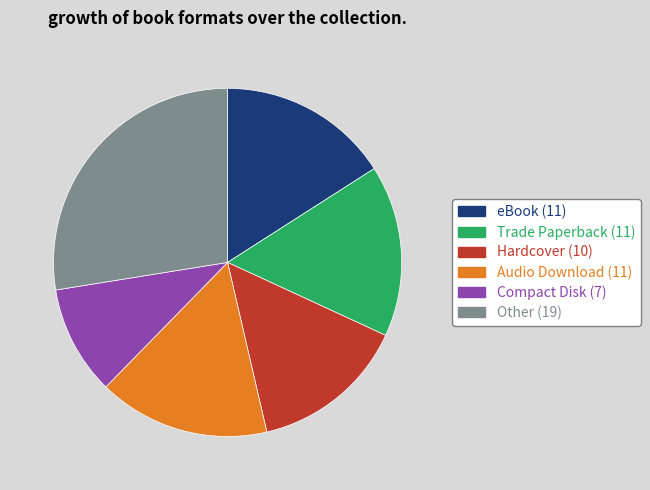

What is the smallest slice in the pie chart?

Compact Disk